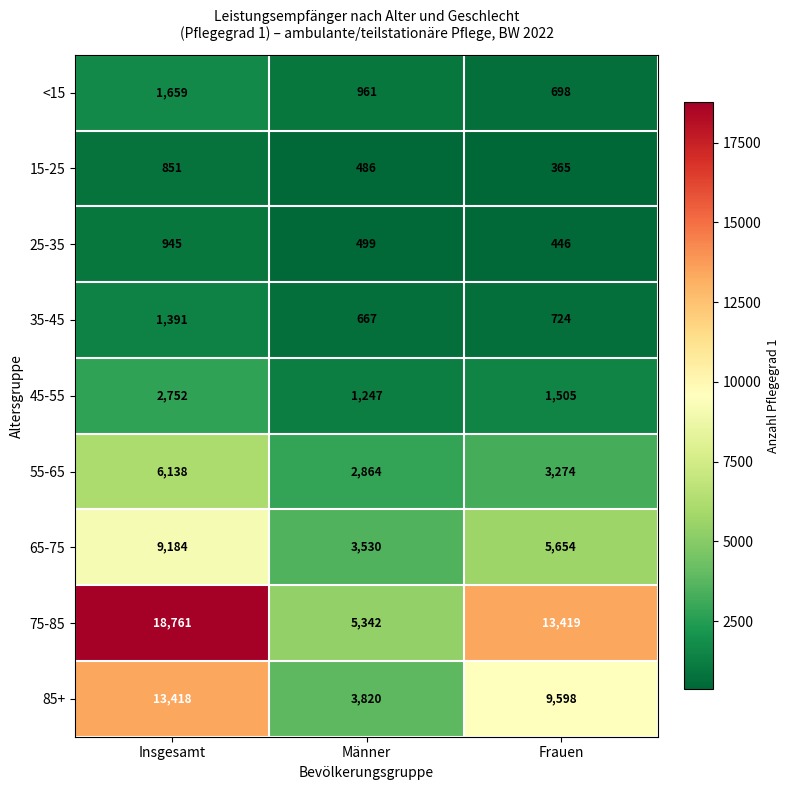

At which label does 65-75 first exceed 5654?

Insgesamt